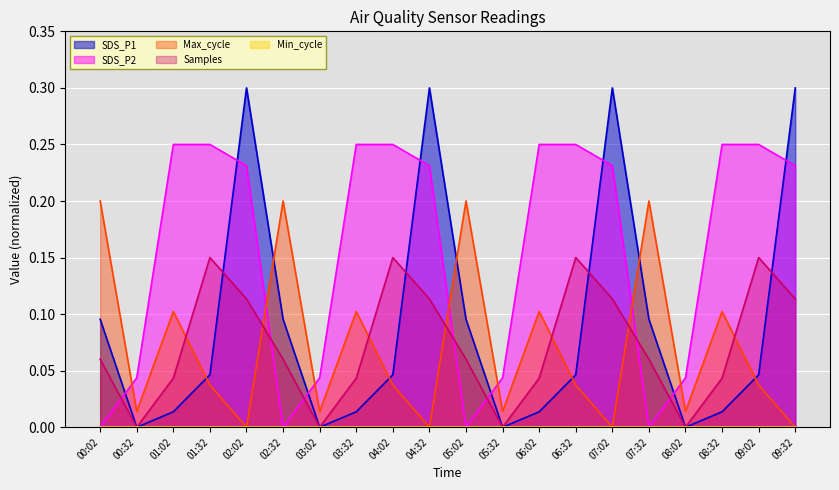

Reading left to right, what are all the values shown in this chart?

SDS_P1: 0.1	0.0	0.0	0.0	0.3	0.1	0.0	0.0	0.0	0.3	0.1	0.0	0.0	0.0	0.3	0.1	0.0	0.0	0.0	0.3
SDS_P2: 0.0	0.0	0.2	0.2	0.2	0.0	0.0	0.2	0.2	0.2	0.0	0.0	0.2	0.2	0.2	0.0	0.0	0.2	0.2	0.2
Max_cycle_scaled: 0.2	0.0	0.1	0.0	0.0	0.2	0.0	0.1	0.0	0.0	0.2	0.0	0.1	0.0	0.0	0.2	0.0	0.1	0.0	0.0
Samples_scaled: 0.1	0.0	0.0	0.1	0.1	0.1	0.0	0.0	0.1	0.1	0.1	0.0	0.0	0.1	0.1	0.1	0.0	0.0	0.1	0.1